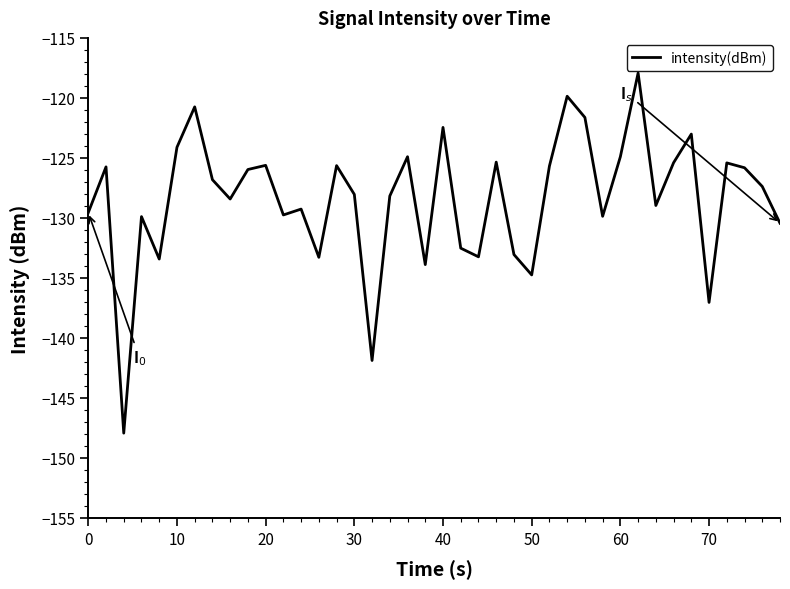

What is the maximum value shown in the chart?

-117.9